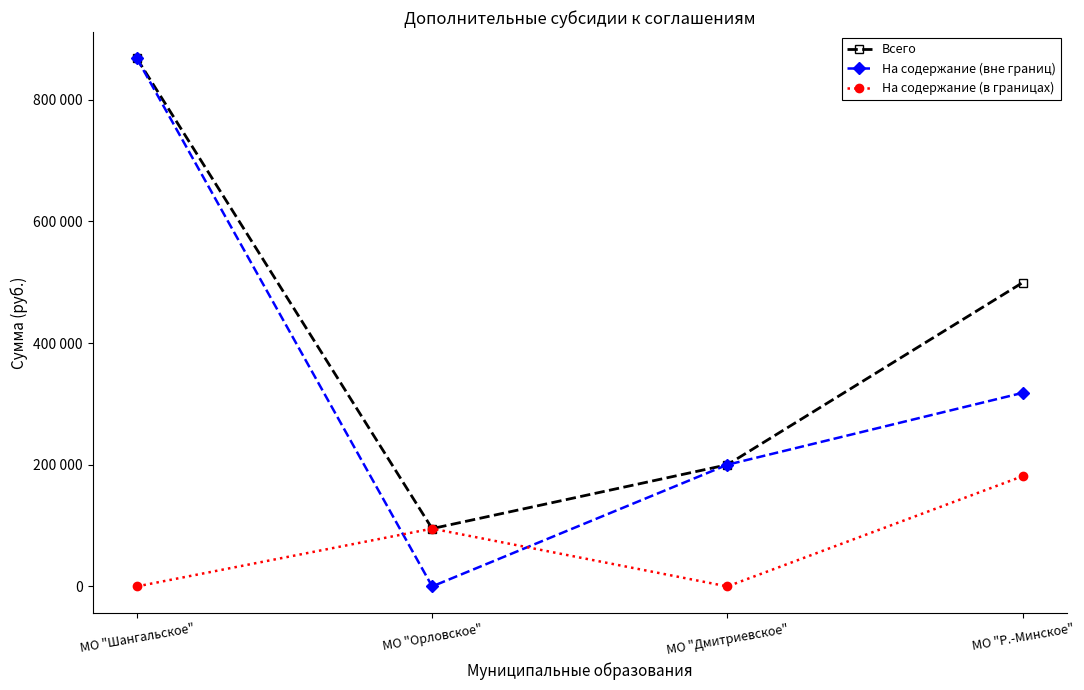

Reading left to right, what are all the values shown in this chart?

Всего: 867745	95000	200000	499323
На содержание (вне границ): 867745	0	200000	318145
На содержание (в границах): 0	95000	0	181178